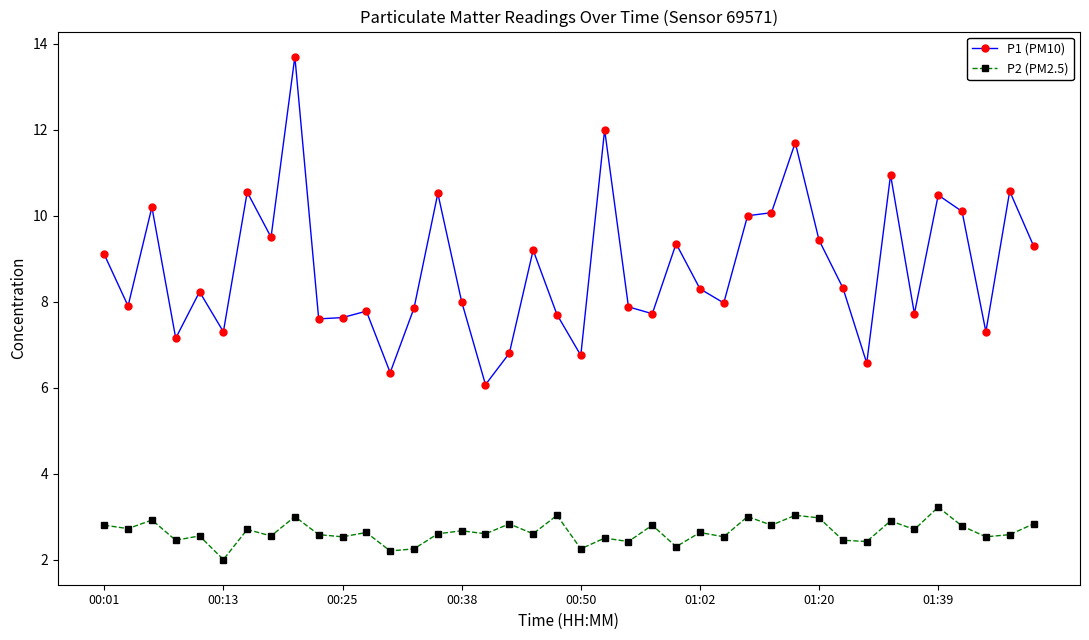

Which series has the largest range (max minus min)?

P1 (PM10)